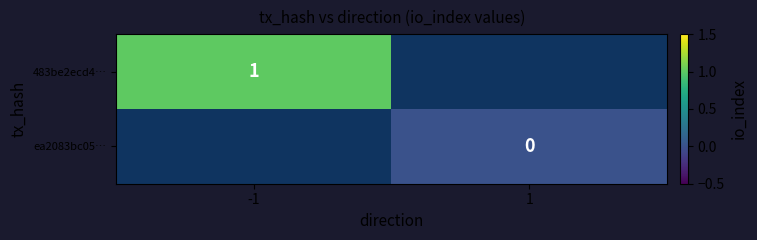

True or false: 483be2ecd4… has a value of 0 at -1.

False